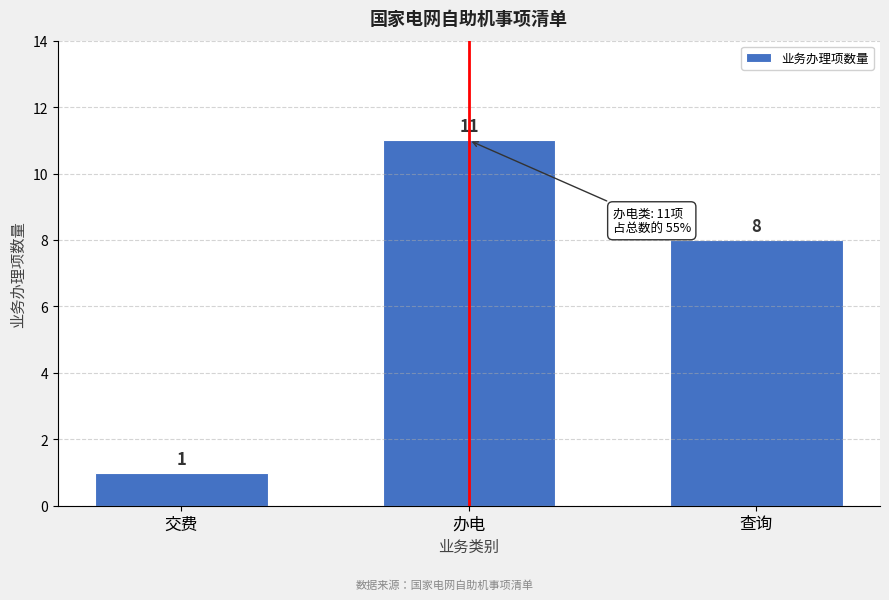

Reading left to right, transcribe all the data shown in this chart.

1	11	8